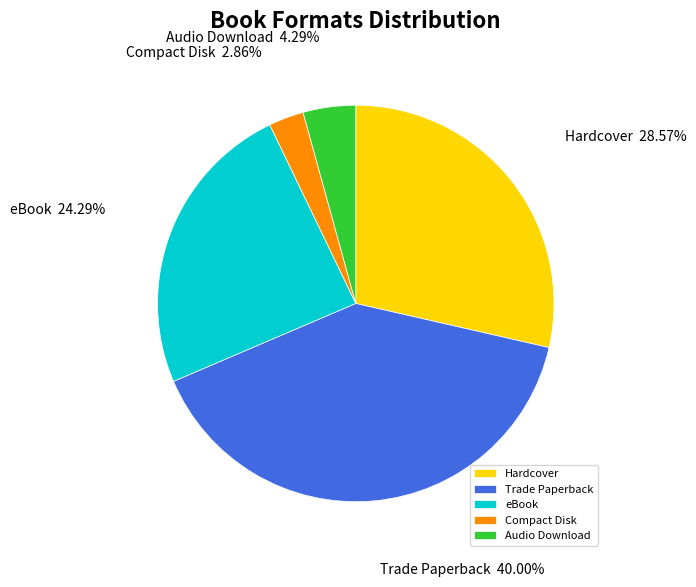

Which category has the smallest portion of the pie?

Compact Disk